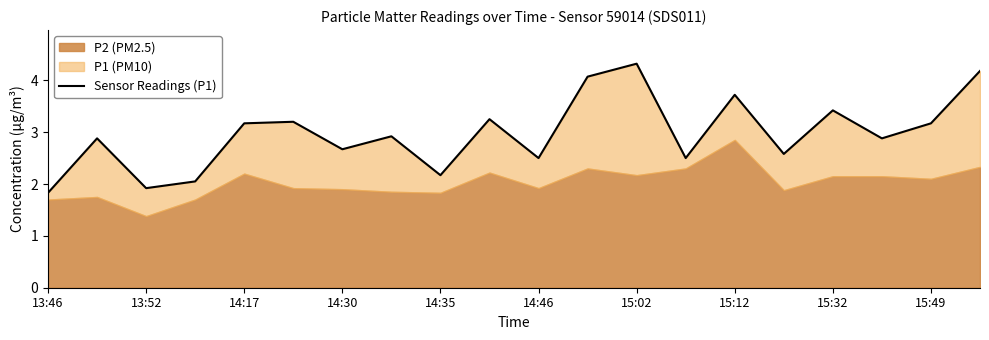

Which has a higher value, 10 or 19?

19